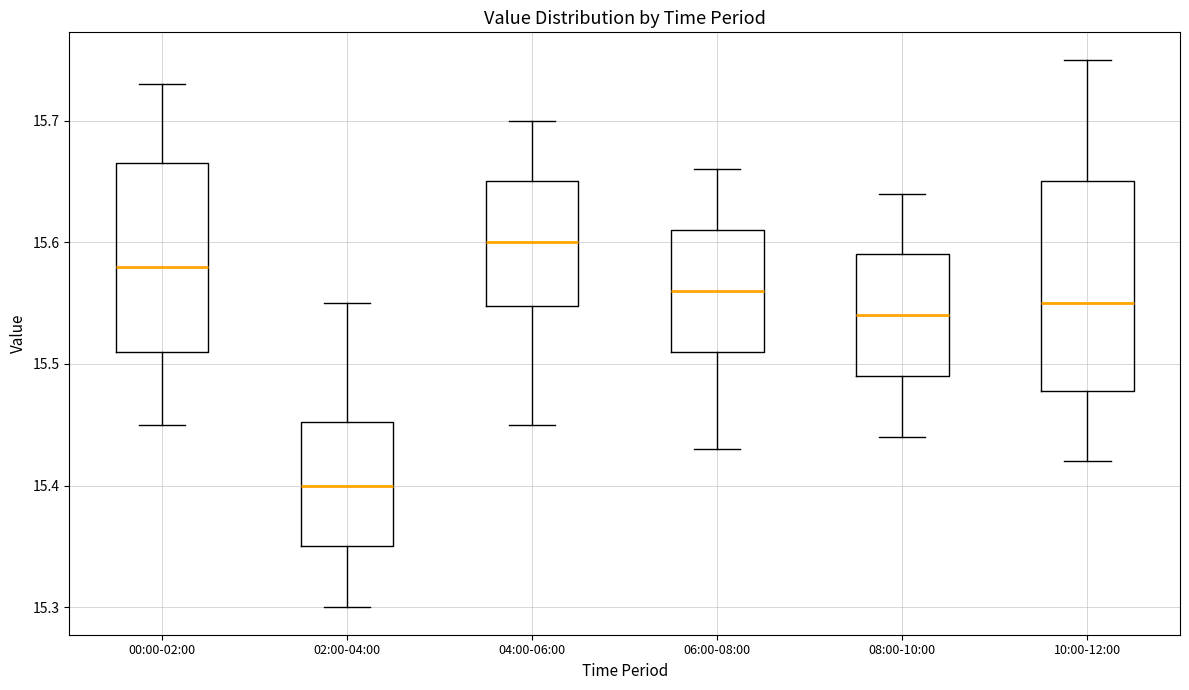

Where is the lower edge of the box for 08:00-10:00 on the y-axis? The values are not printed on the chart, so give them approximately, as read against the axis.

15.49